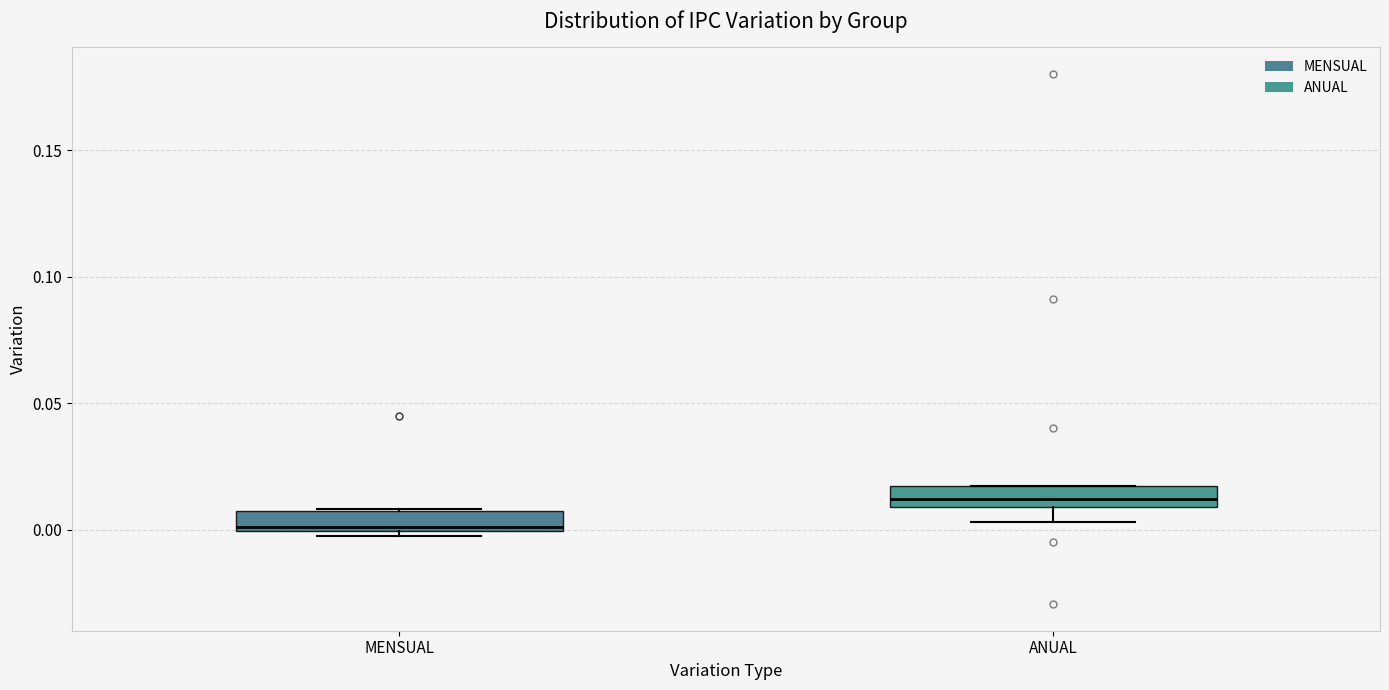

Reading left to right, transcribe this box plot: for each box, give where its median line is, the range the box spans, and where its two whiskers end, as read against the y-axis. The values are not printed on the chart, so give them approximately, as read against the axis.

MENSUAL: median 0.000 (just above the box's lower edge), box 0.000 to 0.005, whiskers 0.000 (just below the box's lower edge) to 0.010
ANUAL: median 0.010 (inside the box), box 0.010 to 0.020, whiskers 0.005 to 0.020